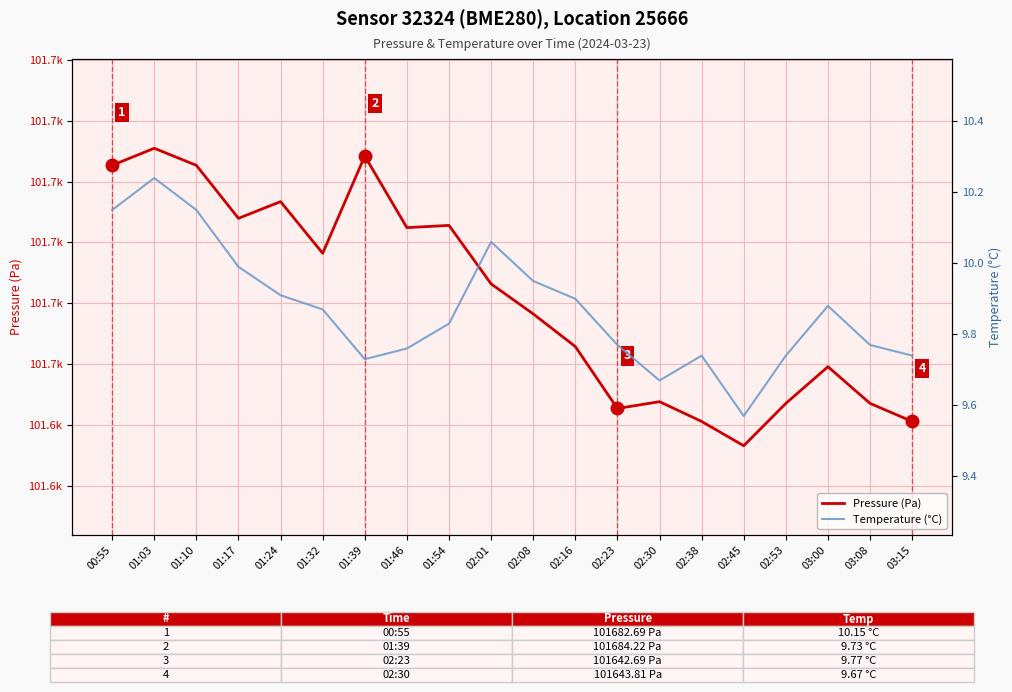

What is the average value of the Pressure (Pa) series?

101660.7